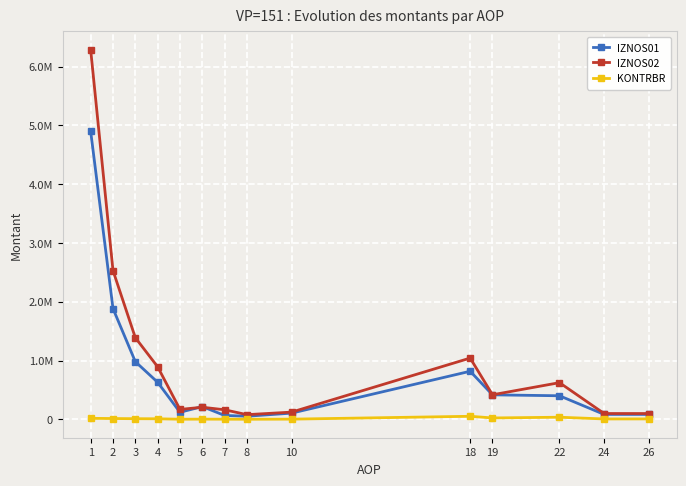

Which category has the highest value in the IZNOS02 series?

1